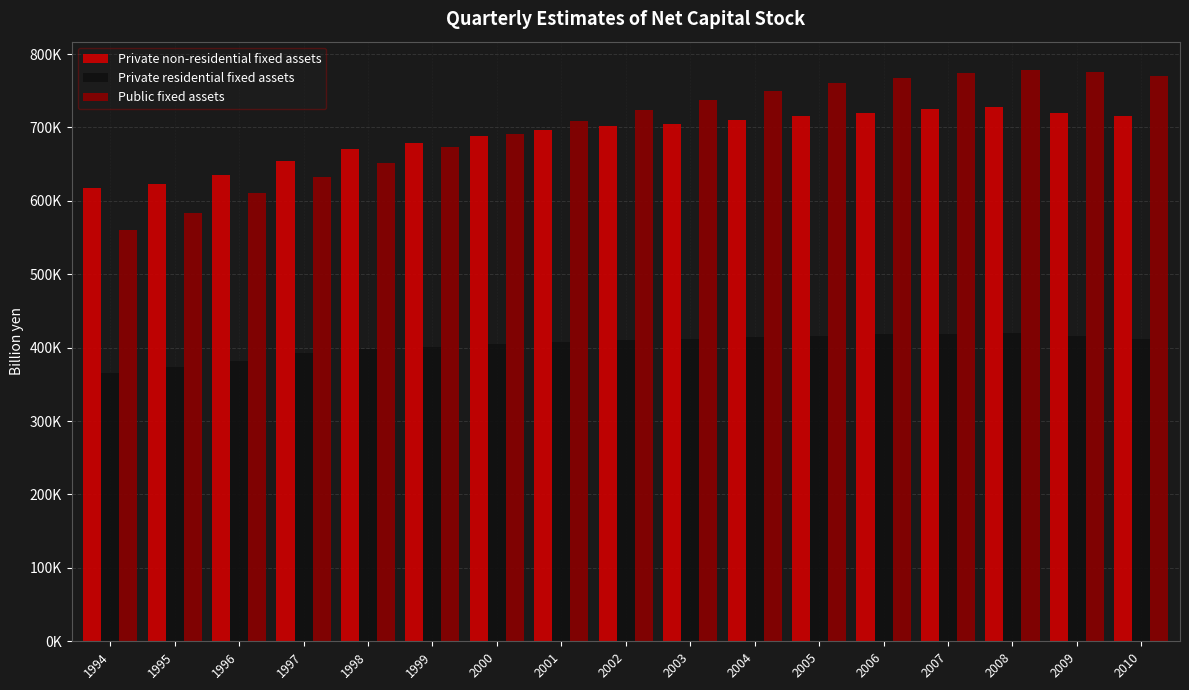

What are all the series names shown in the legend?

Private non-residential fixed assets, Private residential fixed assets, Public fixed assets